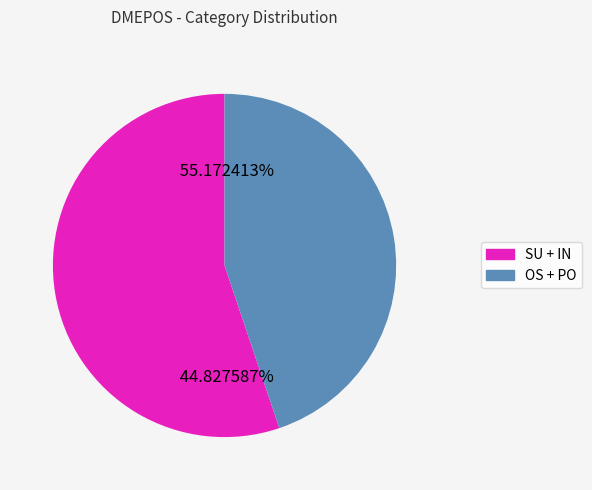

To the nearest percent, what is the difference between the OS and IN slice percentages?

2%